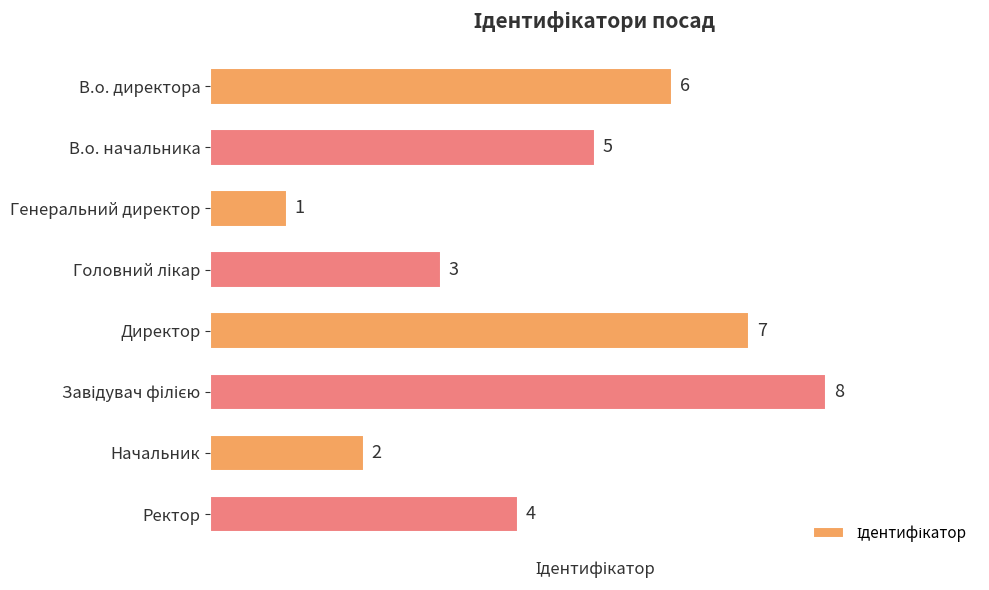

What position from the top is Директор?

5